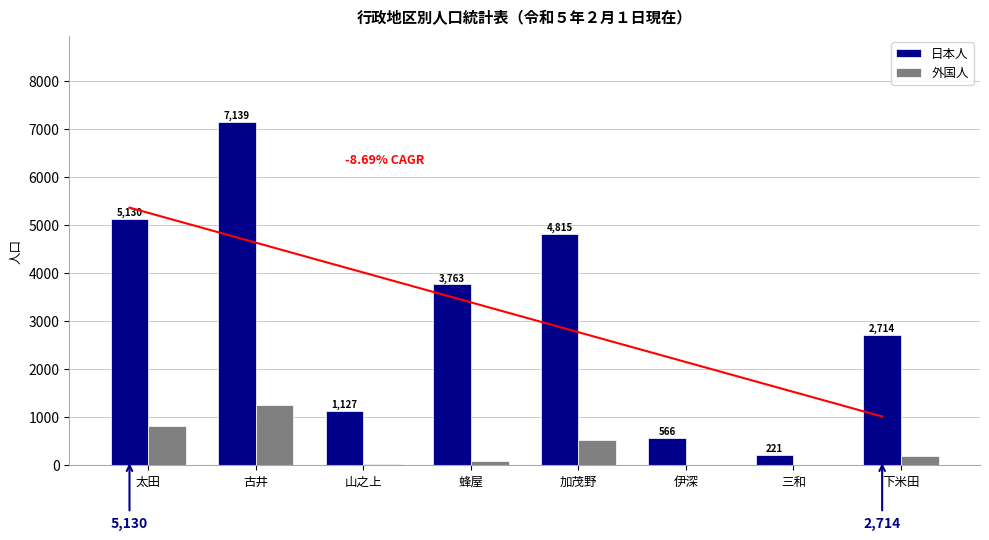

What is the spread (max minus min) of values at 山之上?

1106